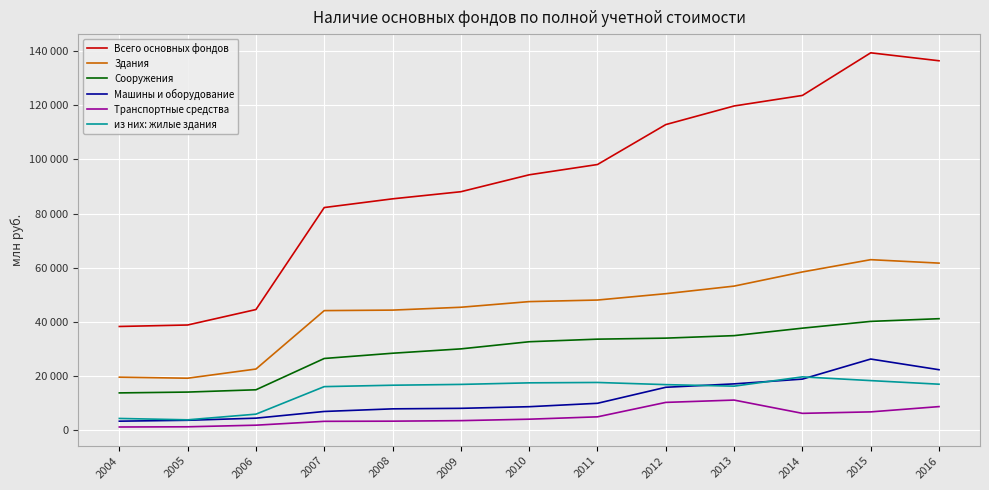

Read the Сооружения value at 2005.

13968